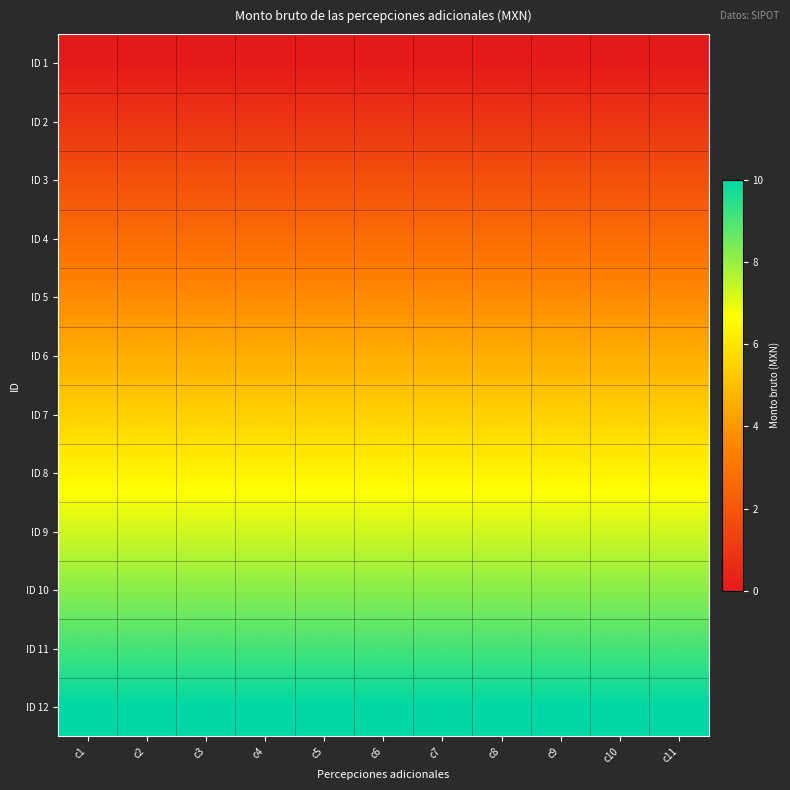

At c2, list the series in order from smallest to largest.

ID 1, ID 2, ID 3, ID 4, ID 5, ID 6, ID 7, ID 8, ID 9, ID 10, ID 11, ID 12